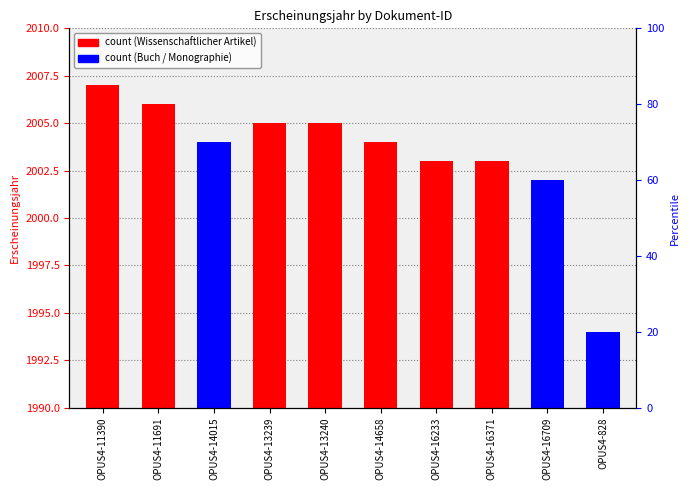

Where does the data first go above 14?

OPUS4-11390